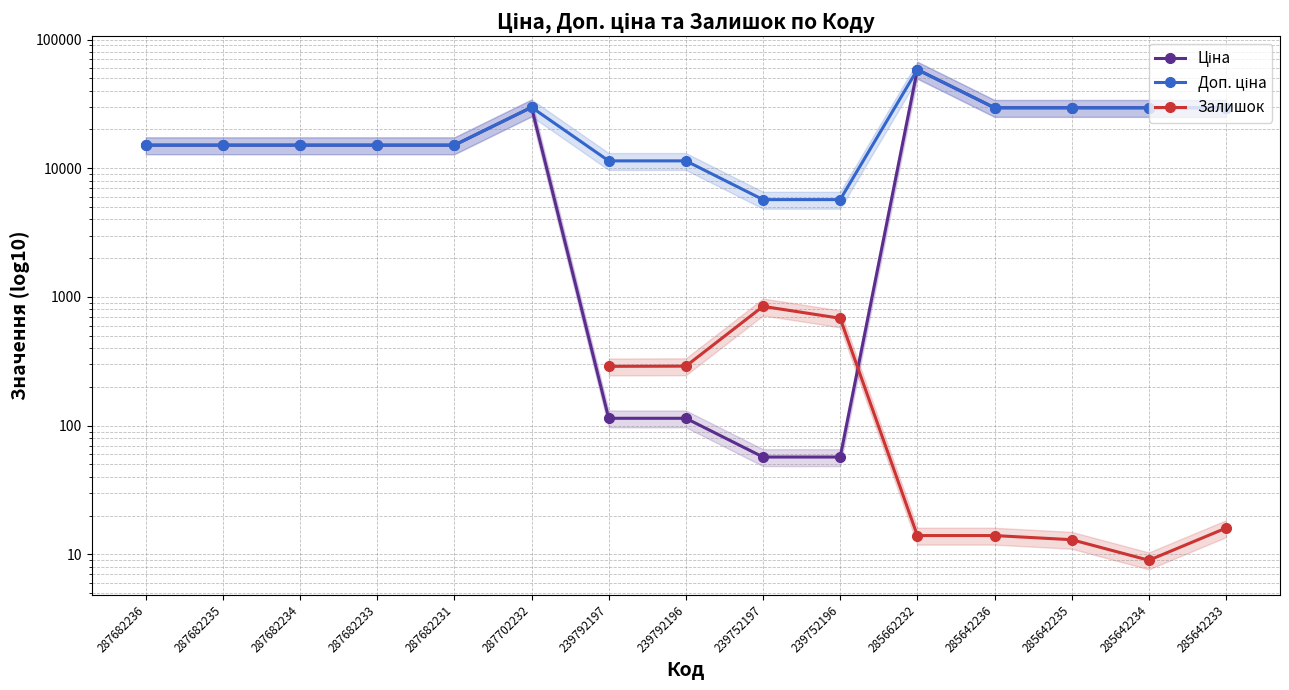

How many interior local peaks does the Доп. ціна series have?

2